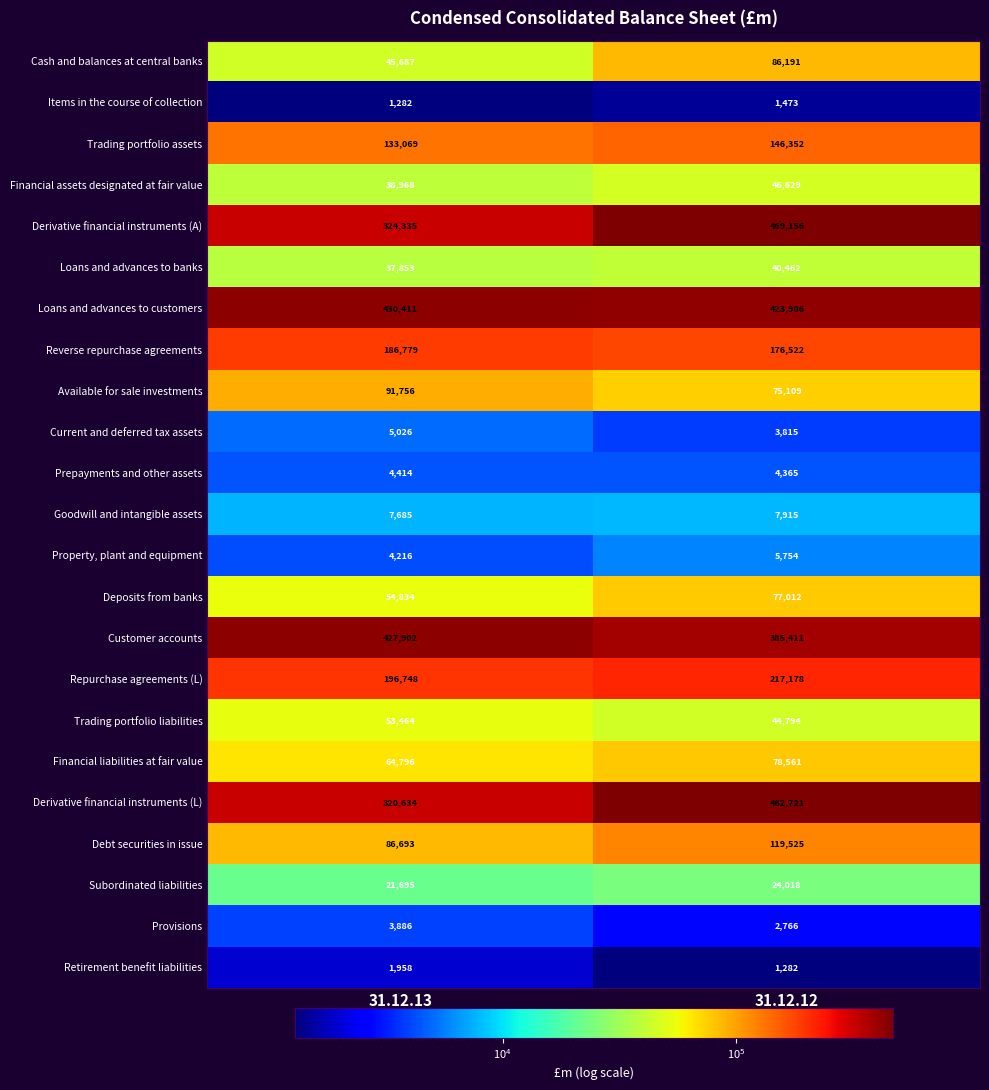

Which category has the lowest value in the Derivative financial instruments (A) series?

31.12.13